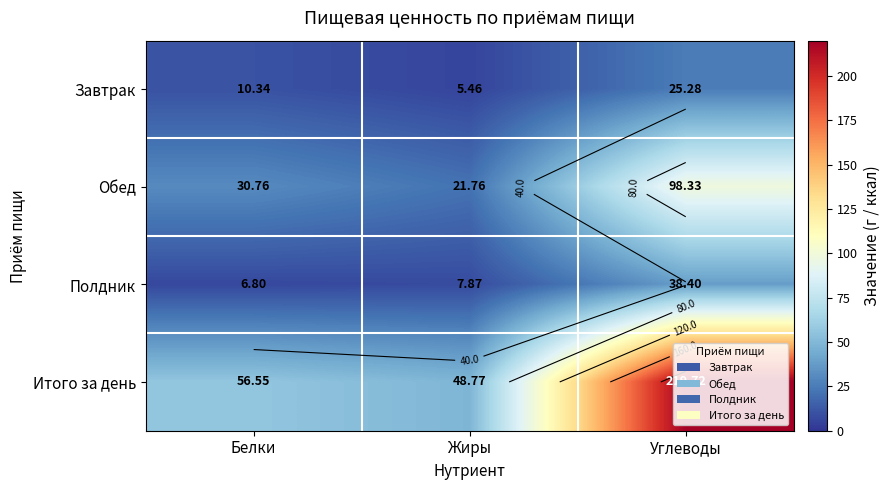

What is the sum of all Итого за день values?

325.0